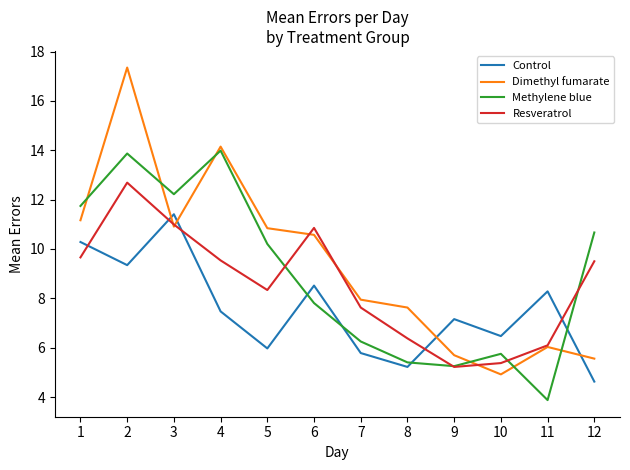

What is the total value across all series at 4?

45.1